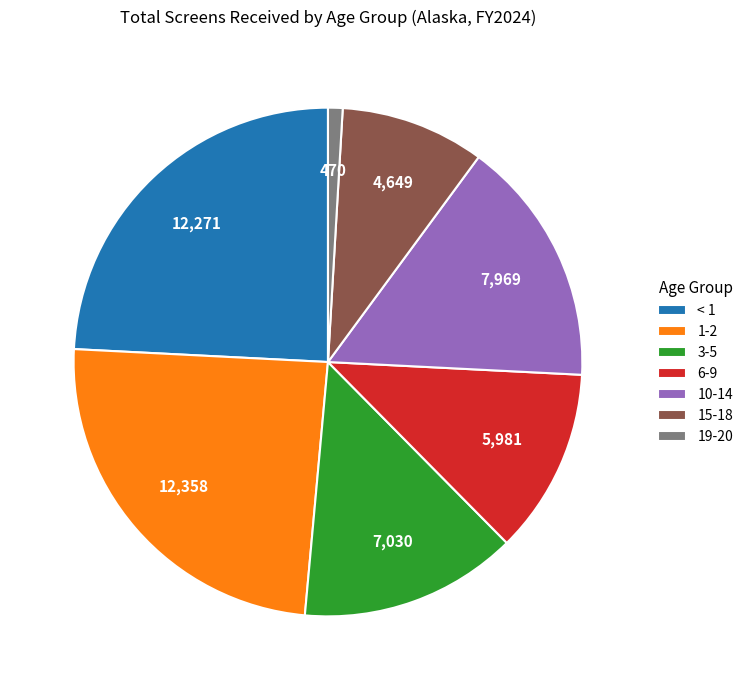

Which has a higher value, 15-18 or 1-2?

1-2